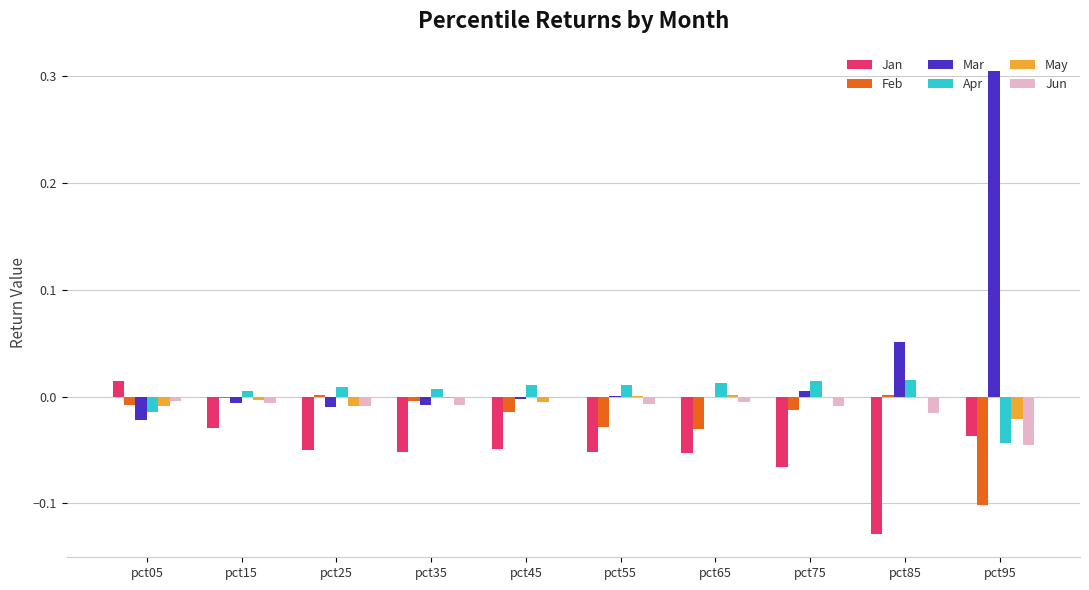

True or false: May has a value of -0.0 at pct85.

True